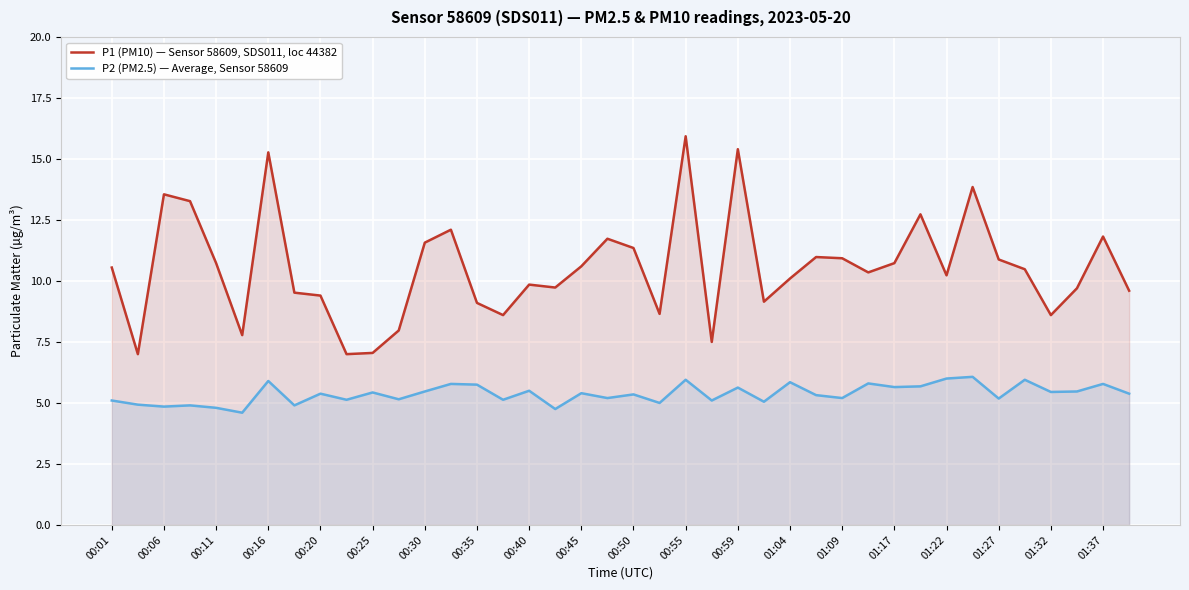

How many data points in P1 (PM10) — Sensor 58609, SDS011, loc 44382 are above 10?

23